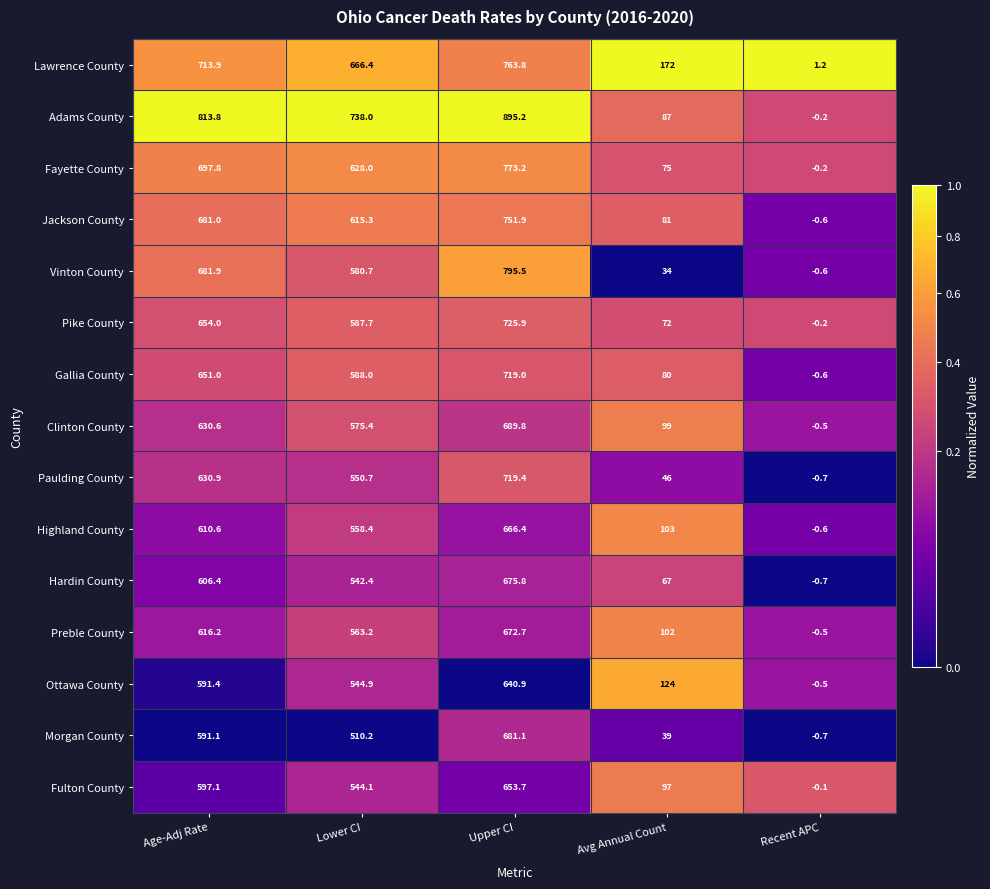

Which series changed the most between Avg Annual Count and Recent APC?

Lawrence County